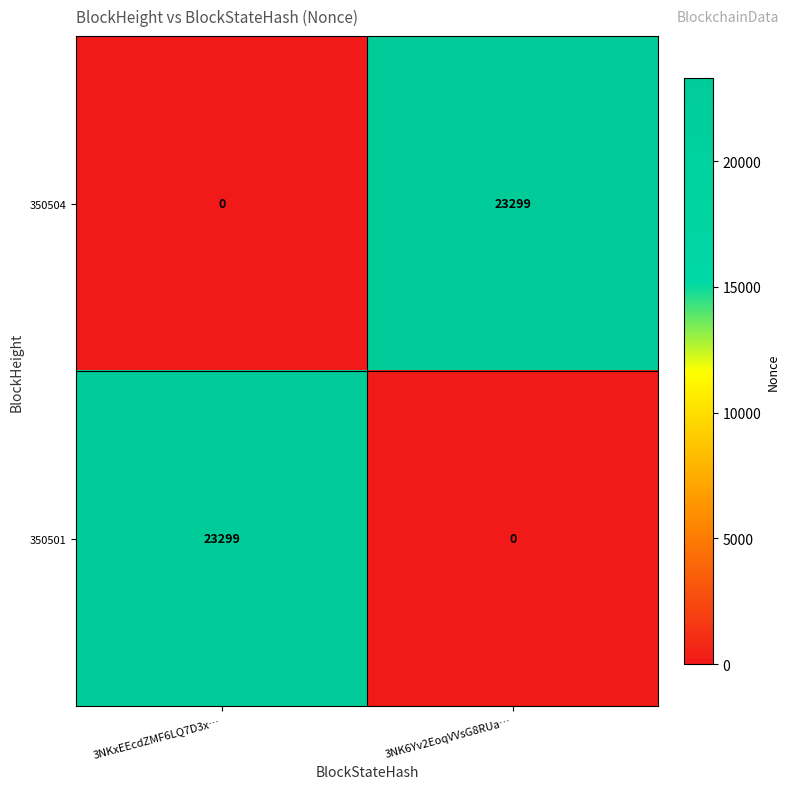

At how many categories does at least one series exceed 13554?

2